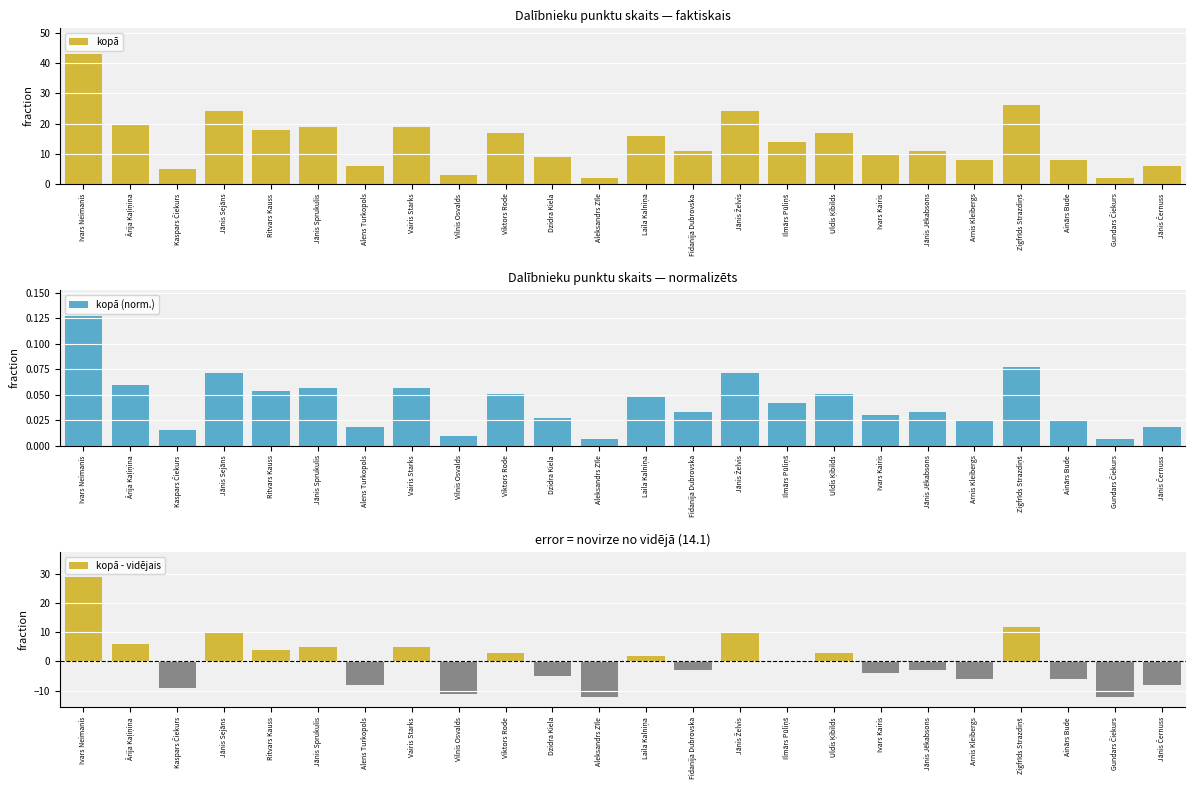

Where is kopā nearest to the value 22?

Ārija Kaļiņina